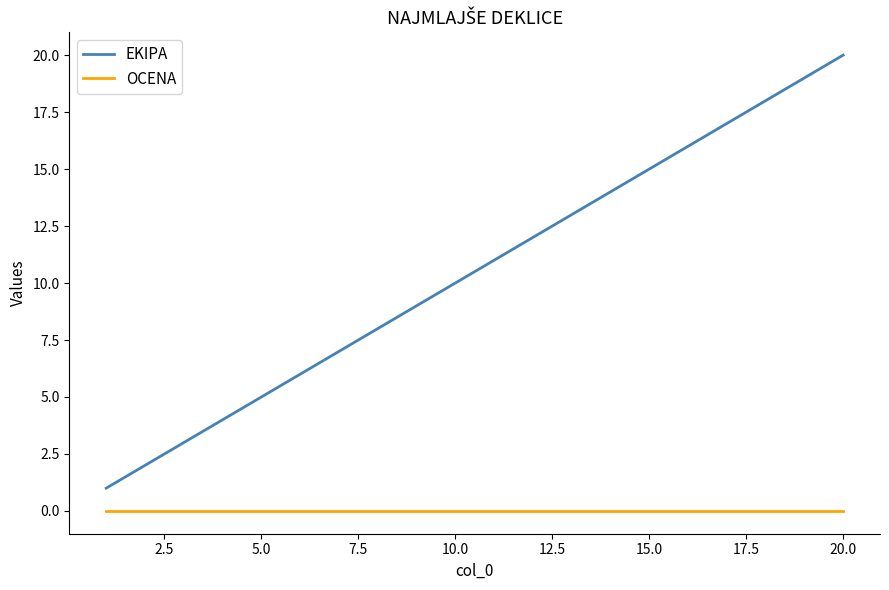

Which series has the widest spread of values?

EKIPA